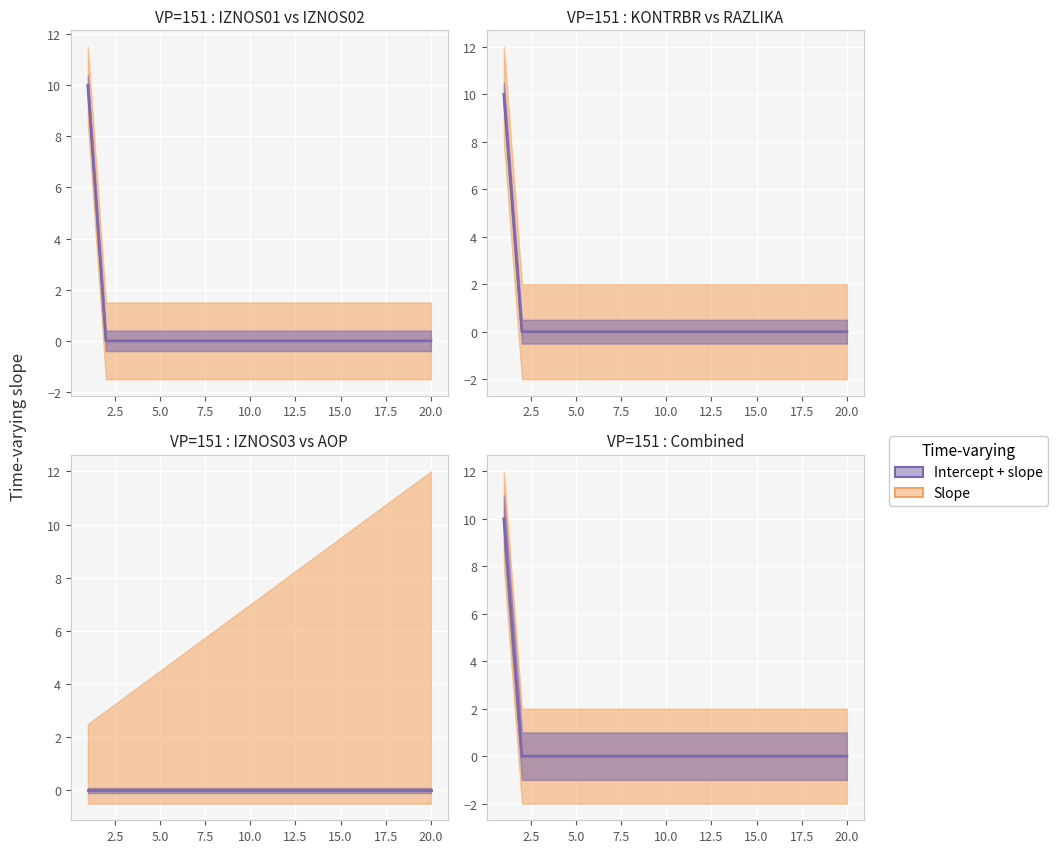

True or false: RAZLIKA and IZNOS01 intersect in this chart.

False